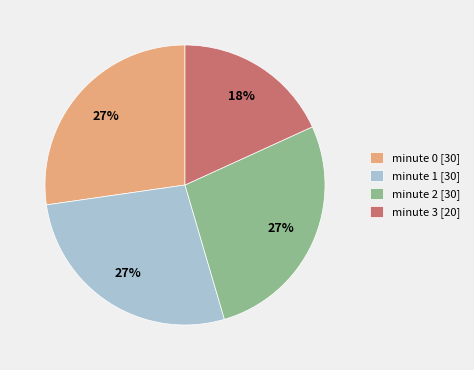

To the nearest percent, what is the combined percentage of minute 2 and minute 1?

55%